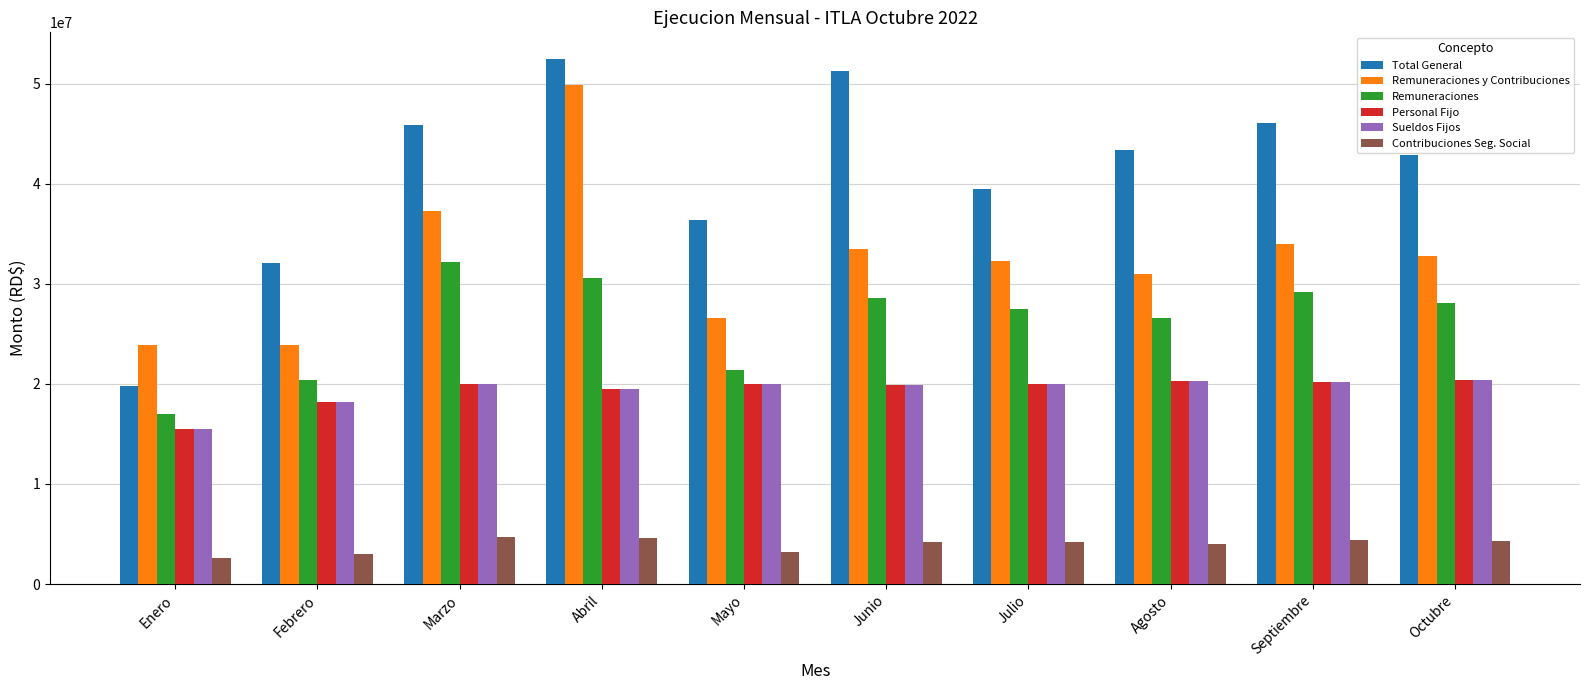

Is it true that Total General equals 24974765.5 at Junio?

False